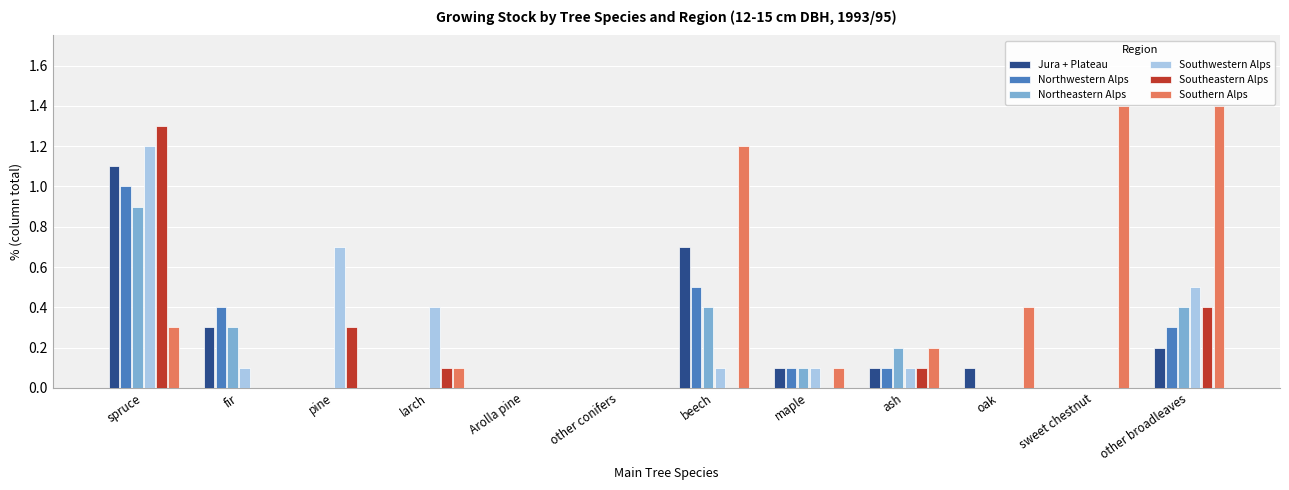

What is the sum of all Southeastern Alps values?

2.2